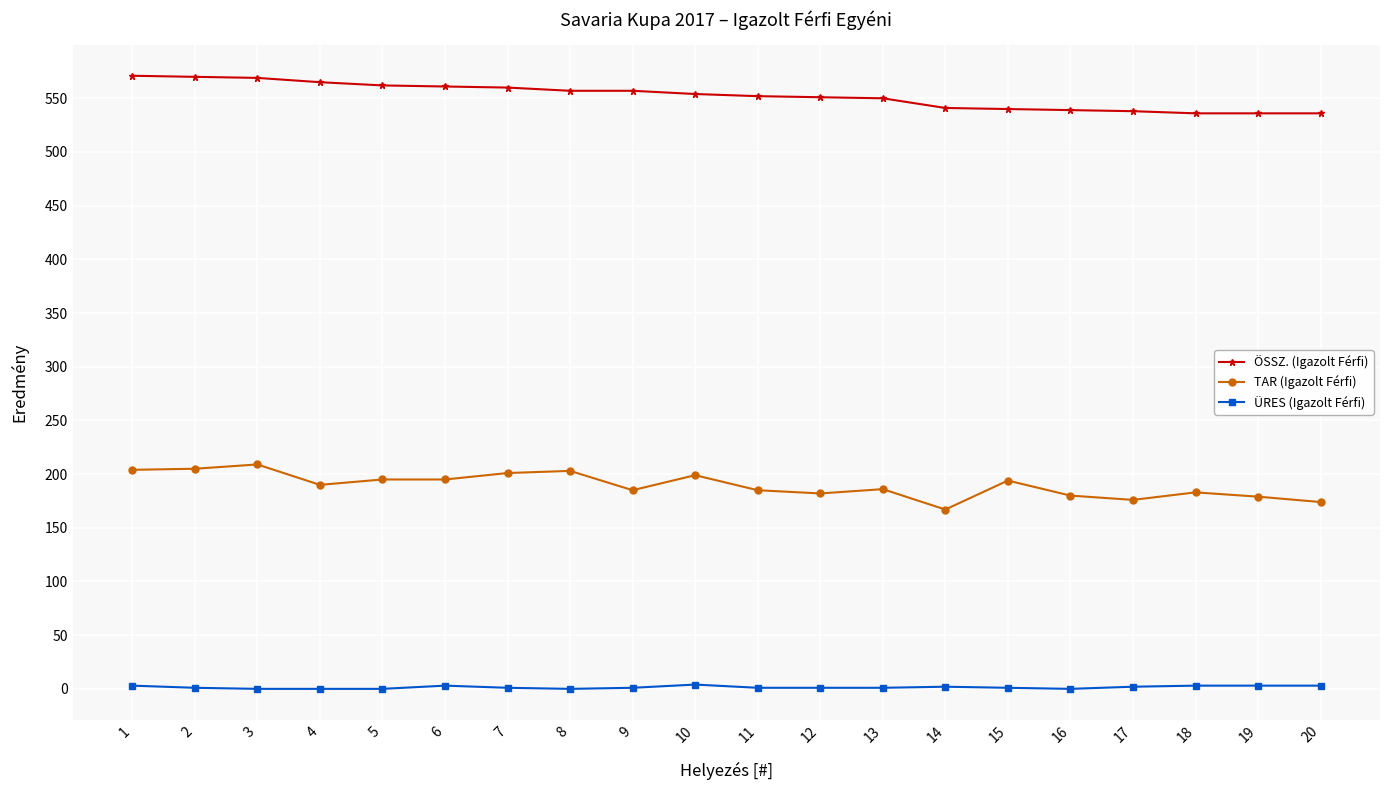

Count the number of categories in the chart.

20